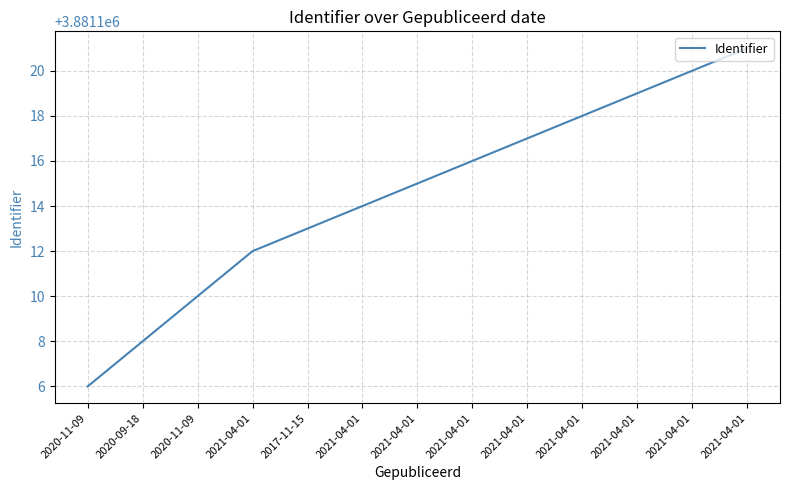

Is this an area chart (filled region under the line)?

No